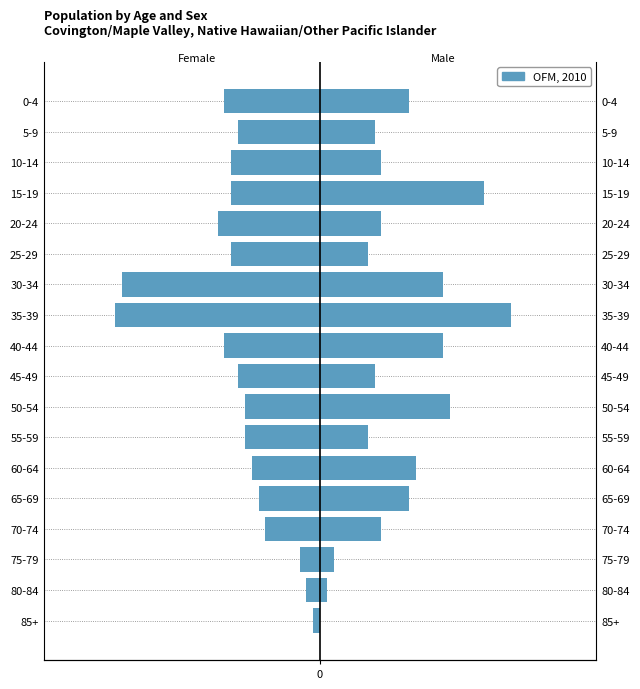

List the labels in order of value, smallest first.

35-39, 30-34, 20-24, 40-44, 0-4, 25-29, 15-19, 10-14, 45-49, 5-9, 55-59, 50-54, 60-64, 65-69, 70-74, 75-79, 80-84, 85+